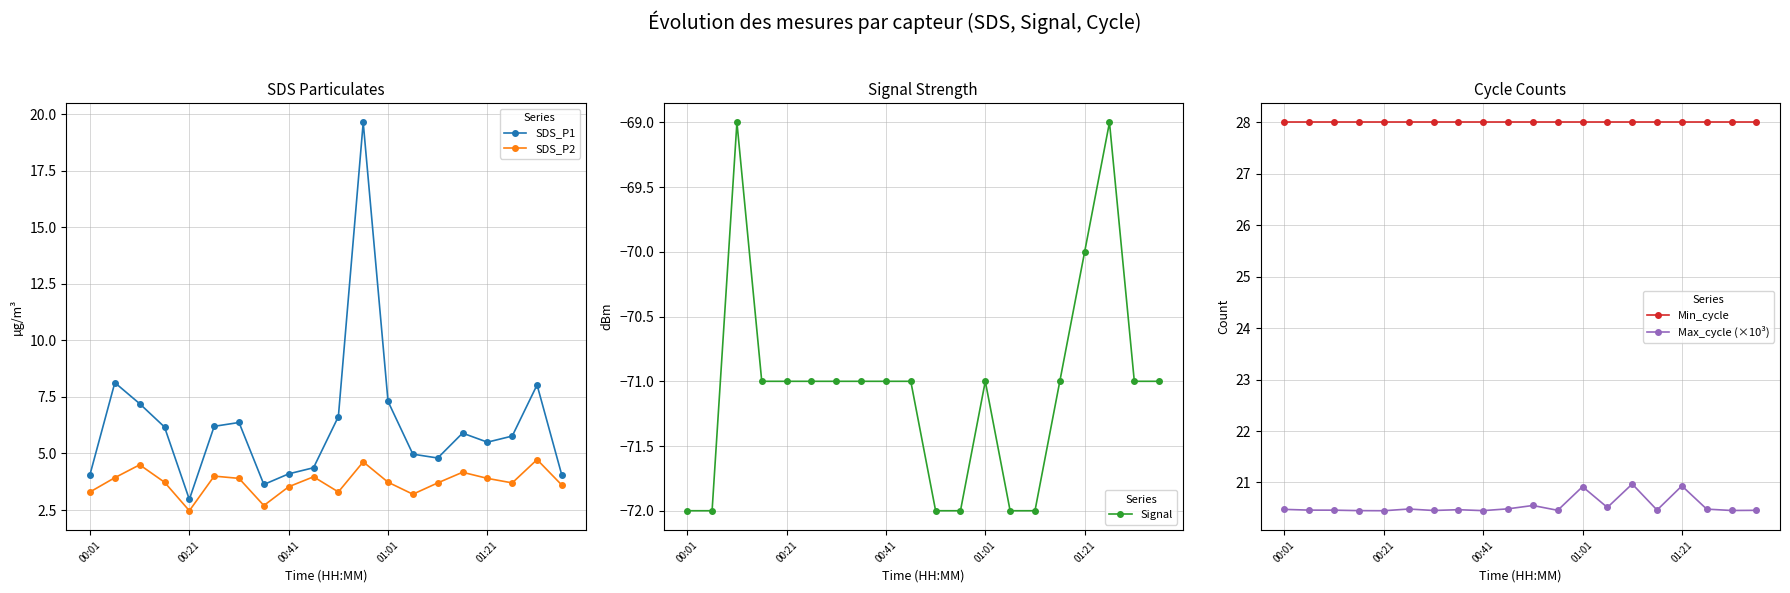

Is this an area chart (filled region under the line)?

No